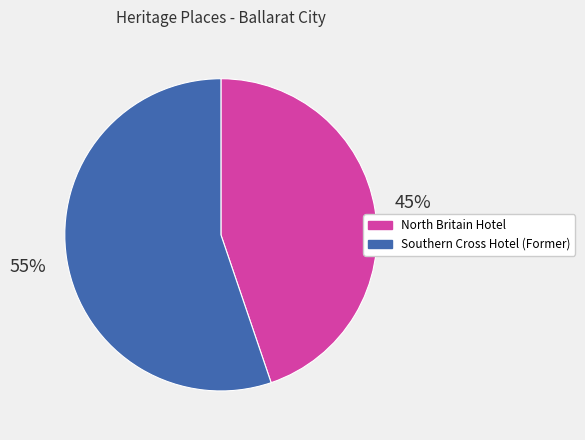

True or false: Southern Cross Hotel (Former) accounts for 55% of the total.

True